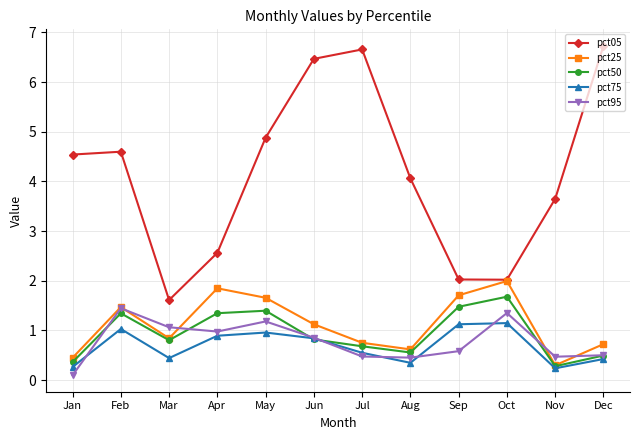

True or false: pct25 has more than 0 interior local peaks.

True